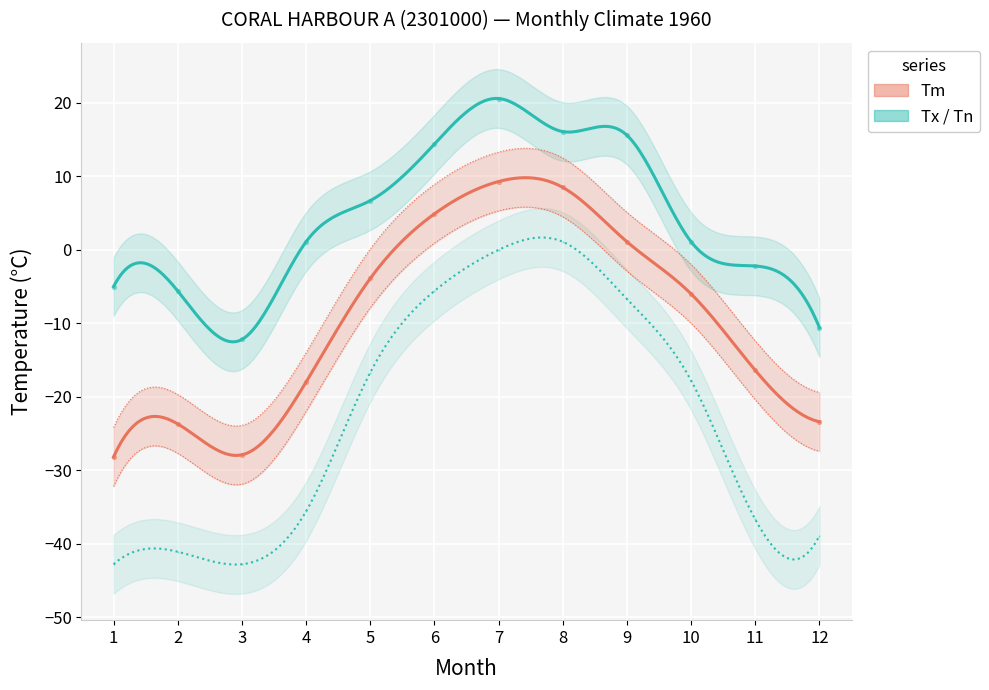

What is the total value across all series at 6?

13.7